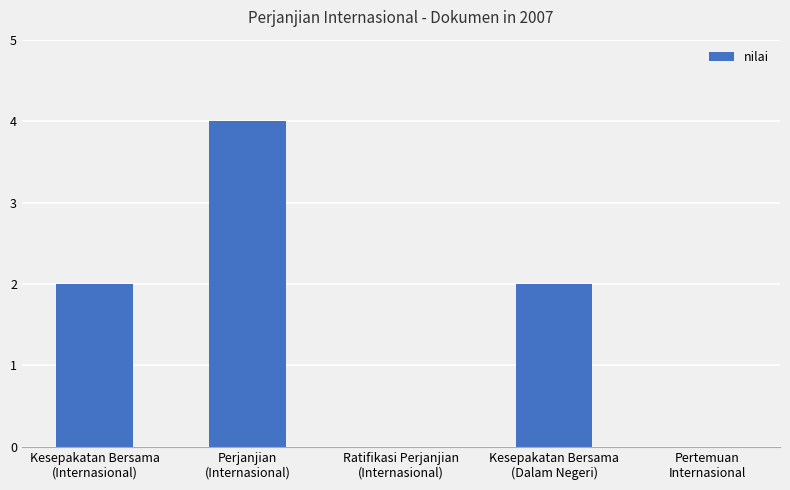

How many distinct data groups are displayed?

1